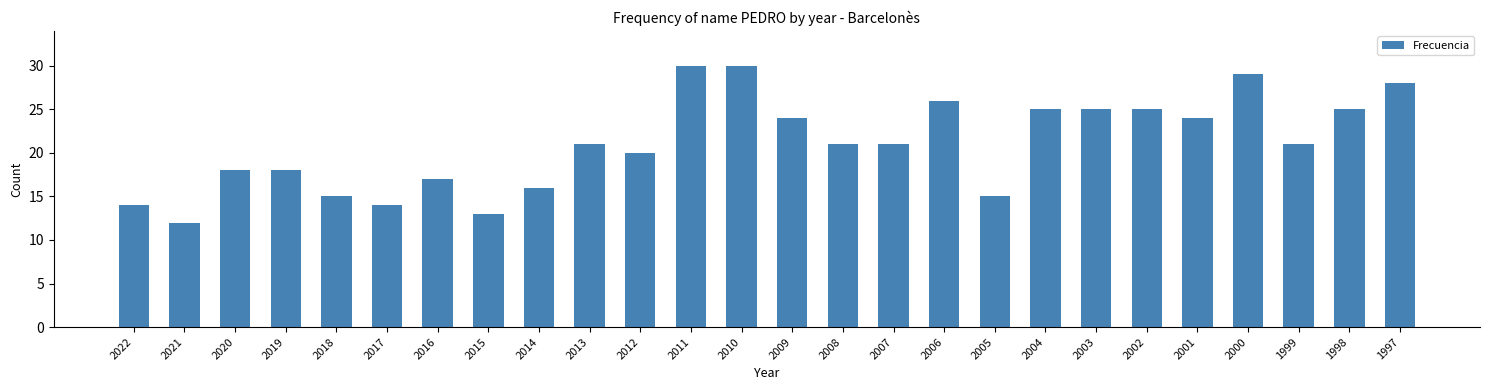

What is the ratio of the value at 2022 to the value at 2018?

0.9